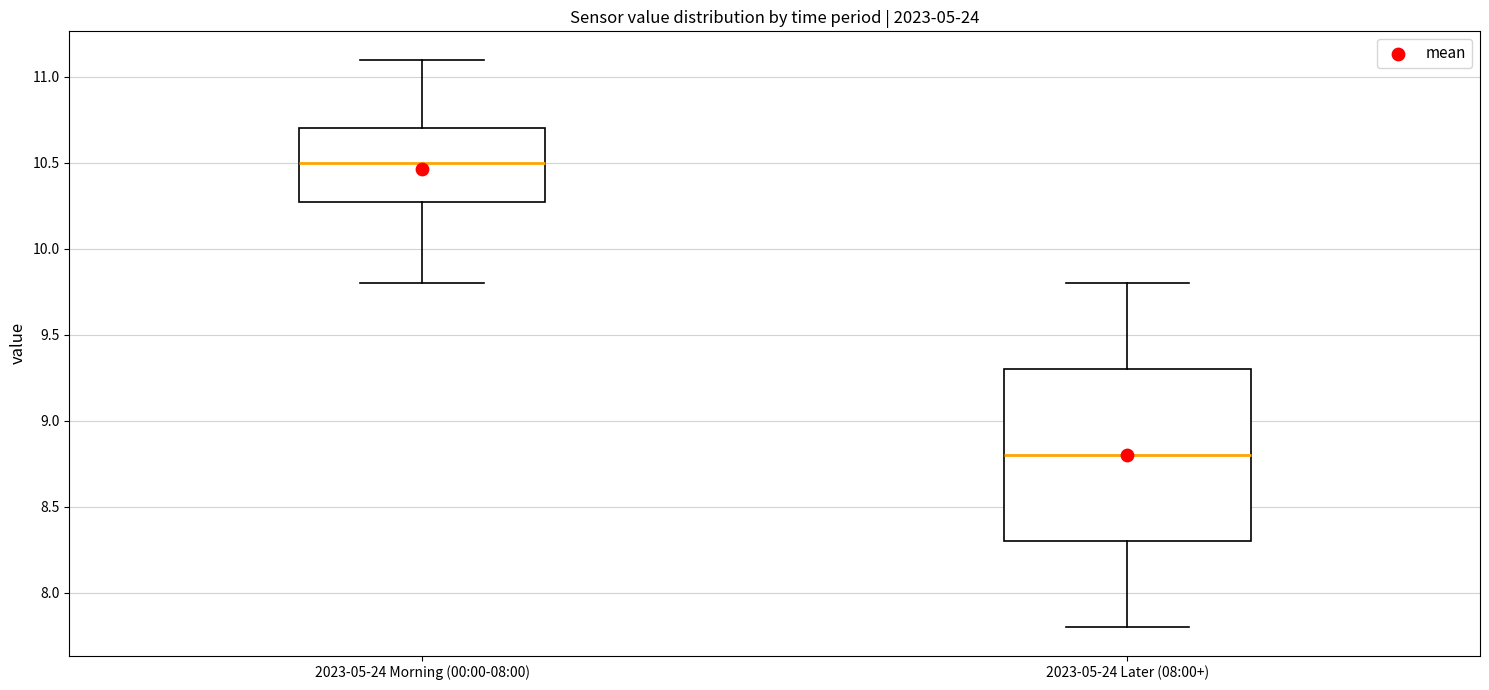

Reading left to right, read every box against the y-axis: the position of its median line, the range the box covers, and the ends of its whiskers. The values are not printed on the chart, so give them approximately, as read against the axis.

2023-05-24 Morning (00:00-08:00): median 10.5, box 10.3 to 10.7, whiskers 9.8 to 11.1
2023-05-24 Later (08:00+): median 8.8, box 8.3 to 9.3, whiskers 7.8 to 9.8